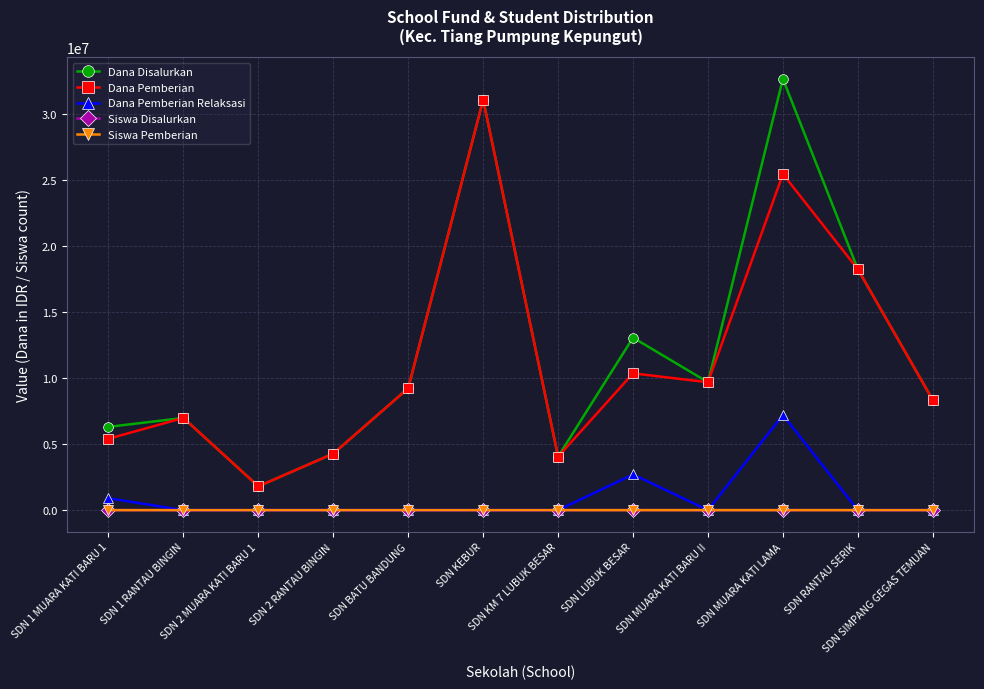

At which category is the sum across all series the highest?

SDN MUARA KATI LAMA